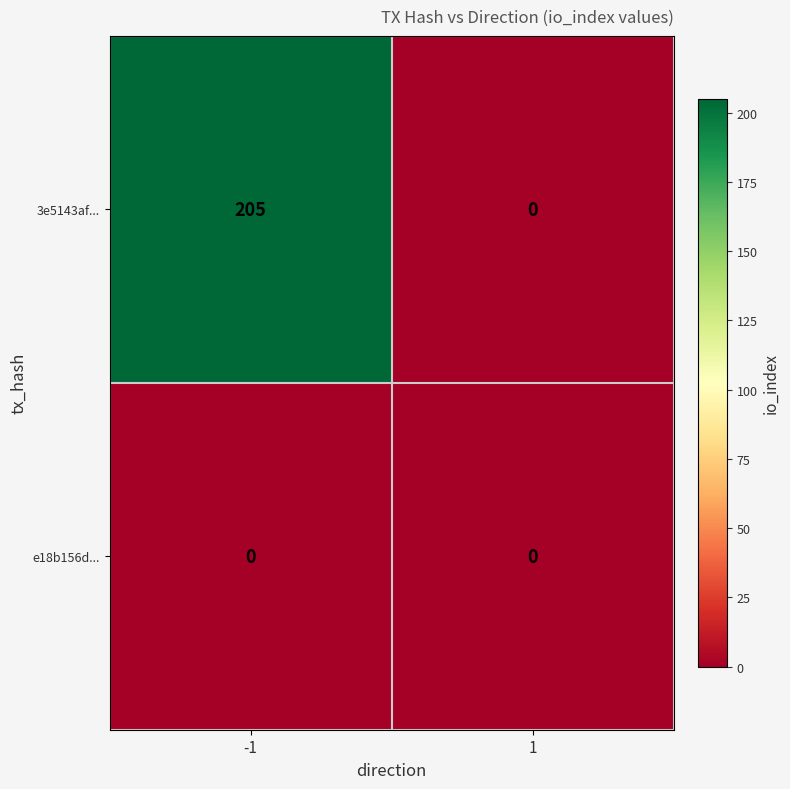

At which category is the sum across all series the highest?

-1